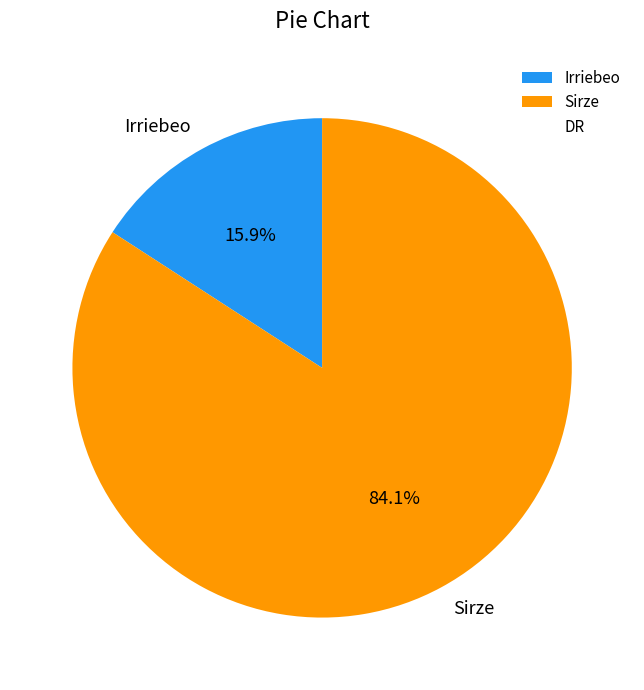

What is the smallest slice in the pie chart?

Irriebeo